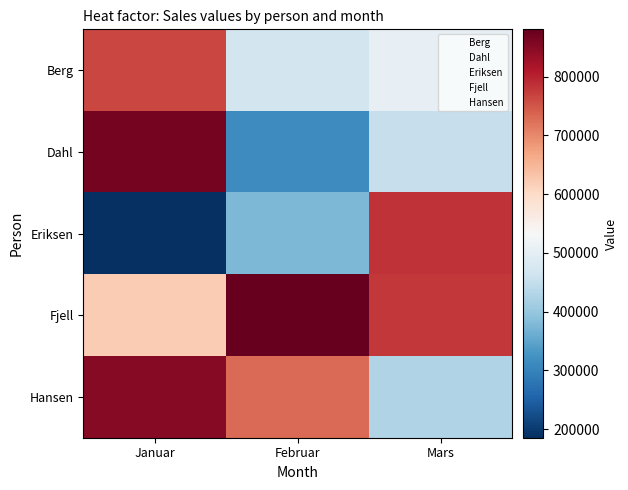

Which category has the lowest value across all series?

Januar